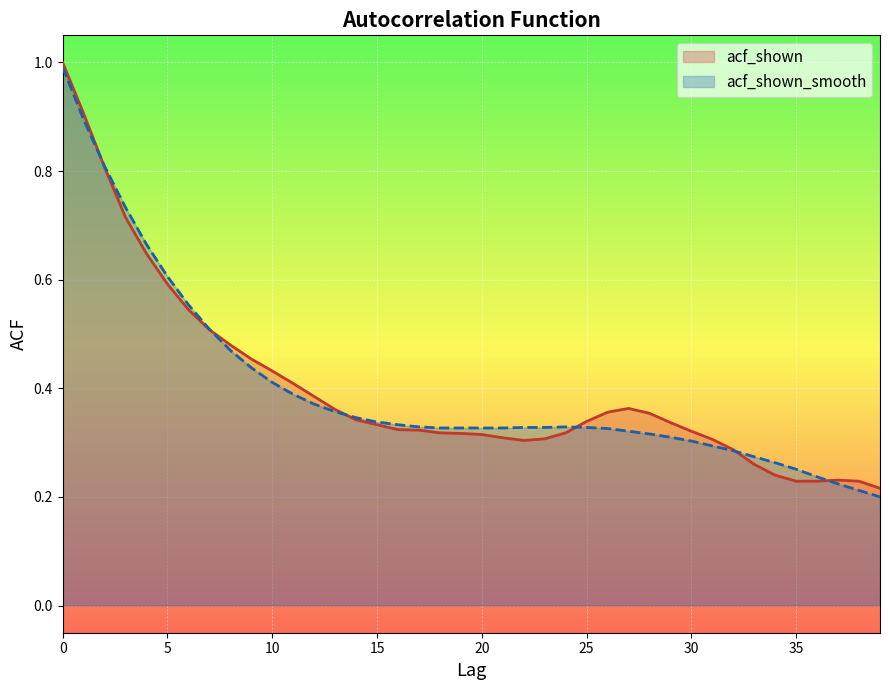

Reading left to right, transcribe all the data shown in this chart.

acf_shown: 0=1.0	1=0.9	2=0.8	3=0.7	4=0.6	5=0.6	6=0.5	7=0.5	8=0.5	9=0.5	10=0.4	11=0.4	12=0.4	13=0.4	14=0.3	15=0.3	16=0.3	17=0.3	18=0.3	19=0.3	20=0.3	21=0.3	22=0.3	23=0.3	24=0.3	25=0.3	26=0.4	27=0.4	28=0.4	29=0.3	30=0.3	31=0.3	32=0.3	33=0.3	34=0.2	35=0.2	36=0.2	37=0.2	38=0.2	39=0.2
acf_shown_smooth: 0=1.0	1=0.9	2=0.8	3=0.7	4=0.7	5=0.6	6=0.6	7=0.5	8=0.5	9=0.4	10=0.4	11=0.4	12=0.4	13=0.4	14=0.3	15=0.3	16=0.3	17=0.3	18=0.3	19=0.3	20=0.3	21=0.3	22=0.3	23=0.3	24=0.3	25=0.3	26=0.3	27=0.3	28=0.3	29=0.3	30=0.3	31=0.3	32=0.3	33=0.3	34=0.3	35=0.3	36=0.2	37=0.2	38=0.2	39=0.2